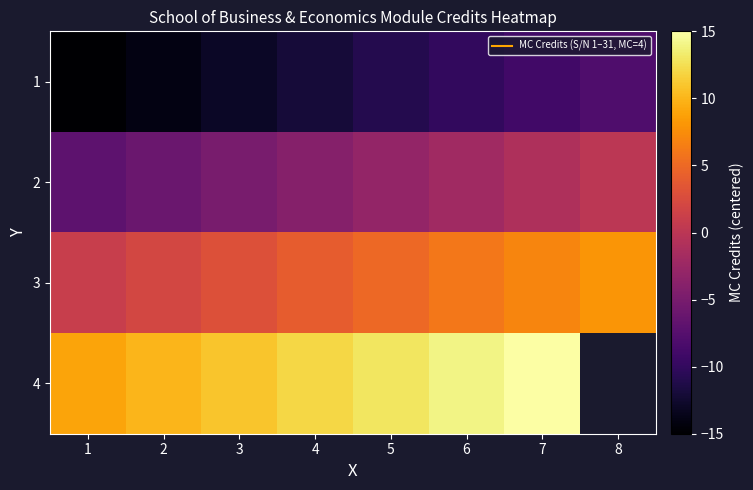

What is the total value across all series at 2?

-8.0